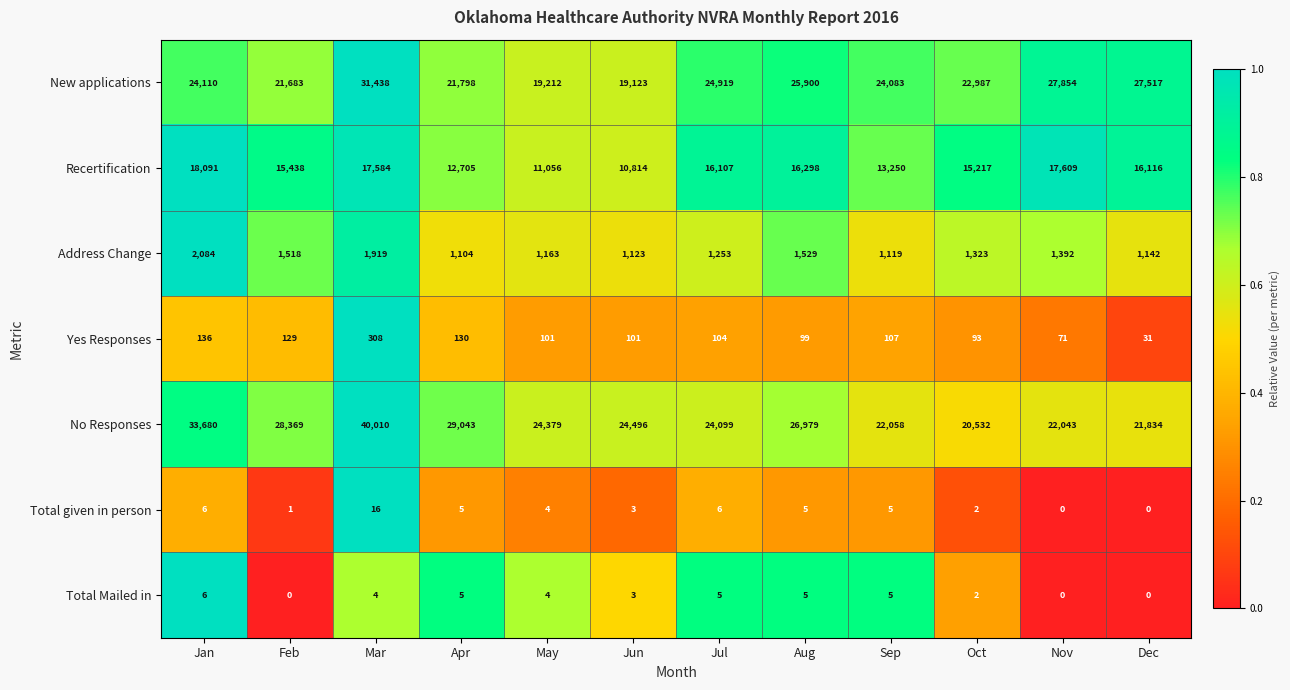

The value of Total given in person at Sep is 5. True or false?

True